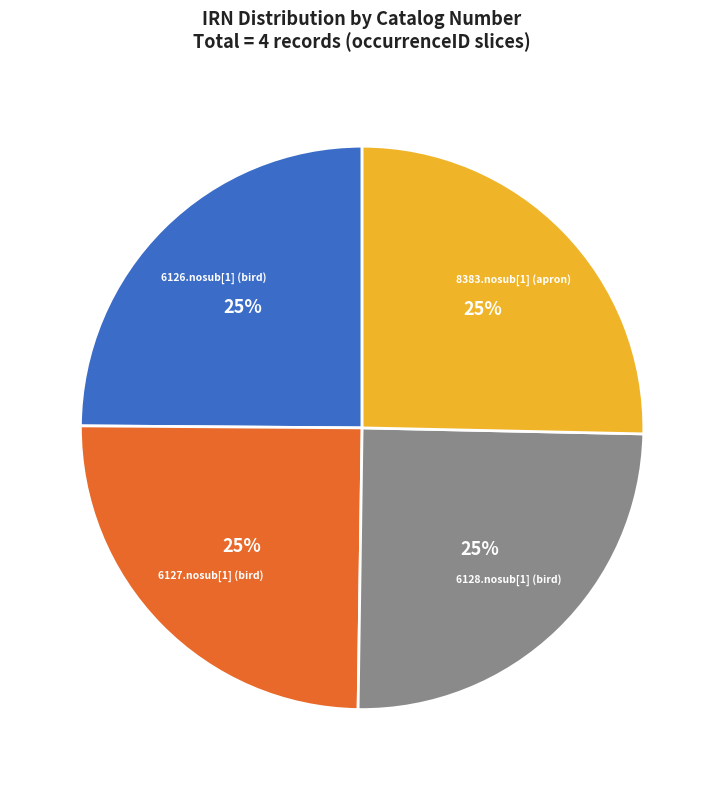

To the nearest percent, what percentage of the pie is 6128.nosub[1] (bird)?

25%